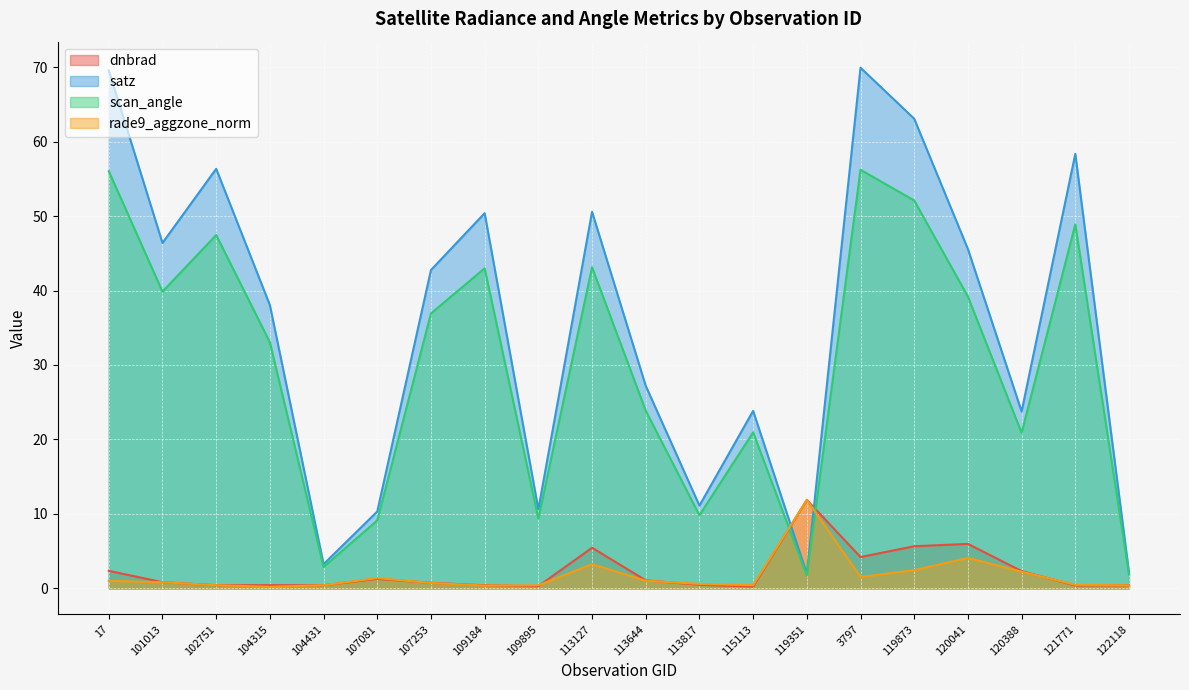

Which label corresponds to the largest value in the chart?

3797